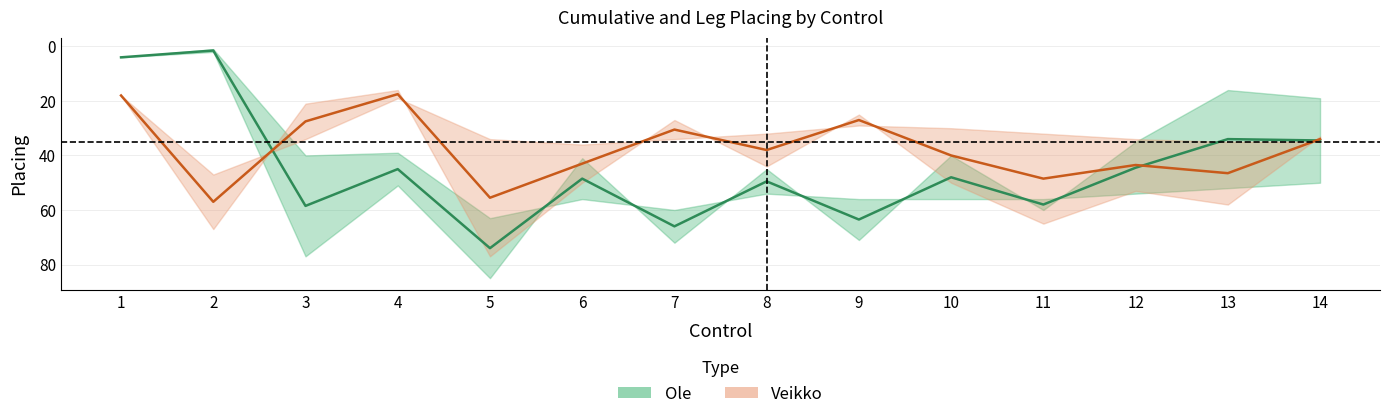

What is the value of the Veikko midline point at the 11th from the left?

48.5